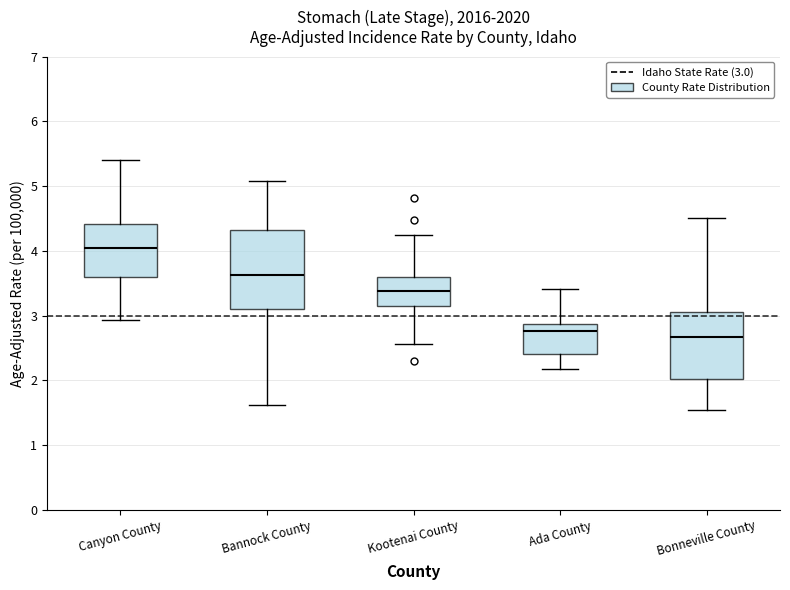

Which box is the tallest, from its lower edge to its upper edge?

Bannock County